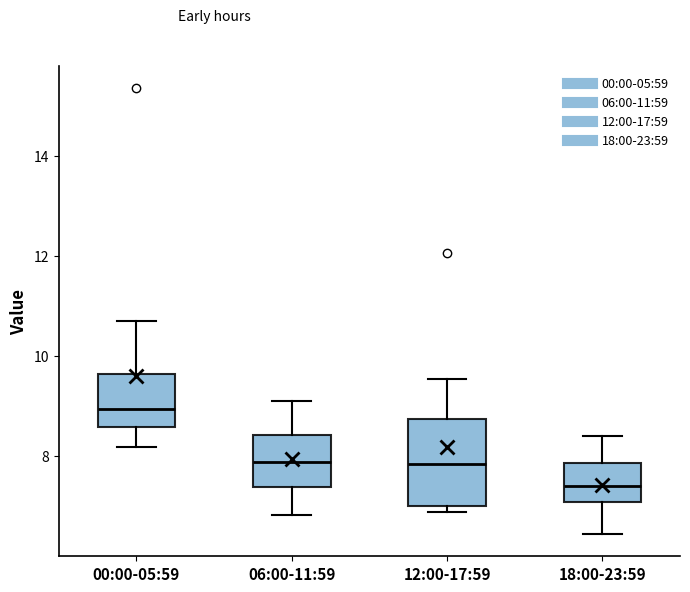

Where does the upper whisker of the box for 00:00-05:59 end on the y-axis? The values are not printed on the chart, so give them approximately, as read against the axis.

10.8